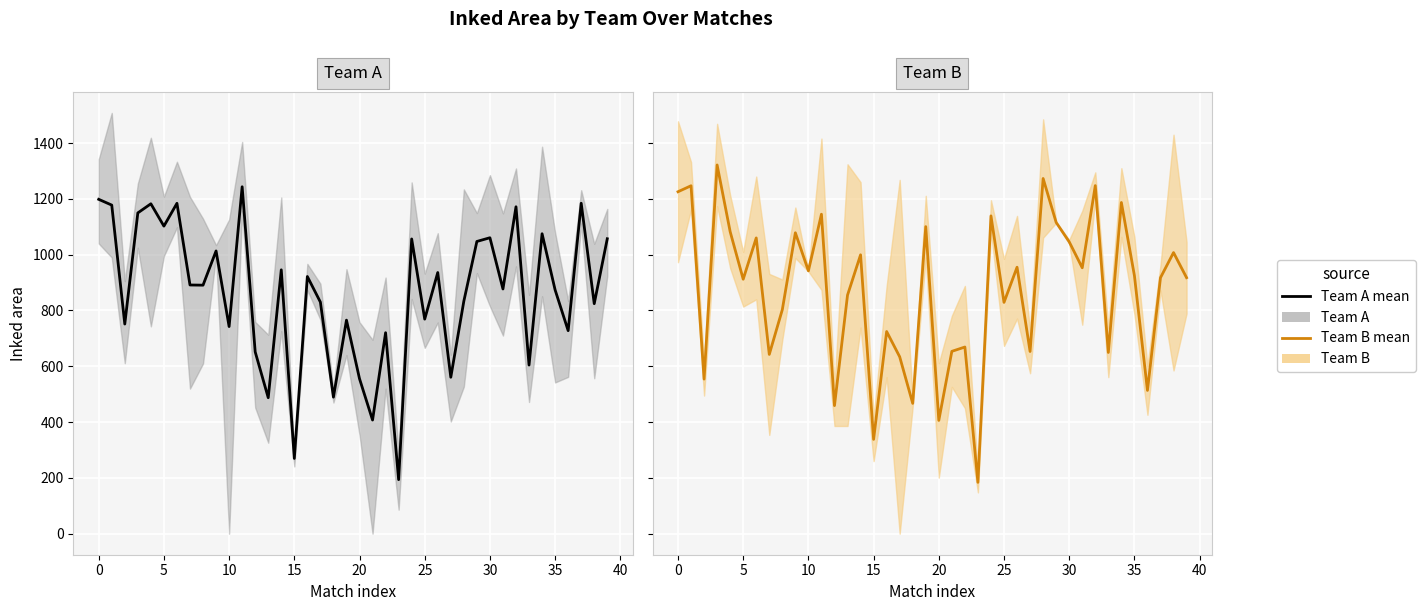

Is this an area chart (filled region under the line)?

No